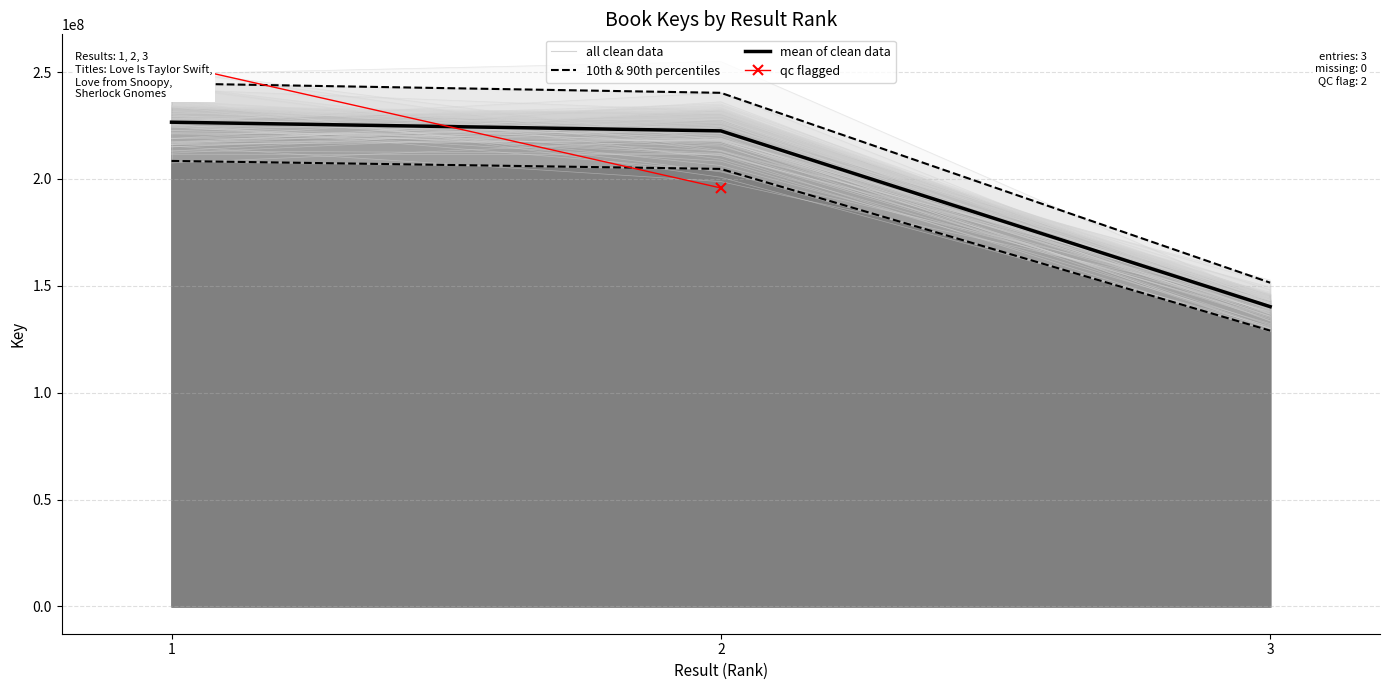

What is the minimum value shown in the chart?

140247028